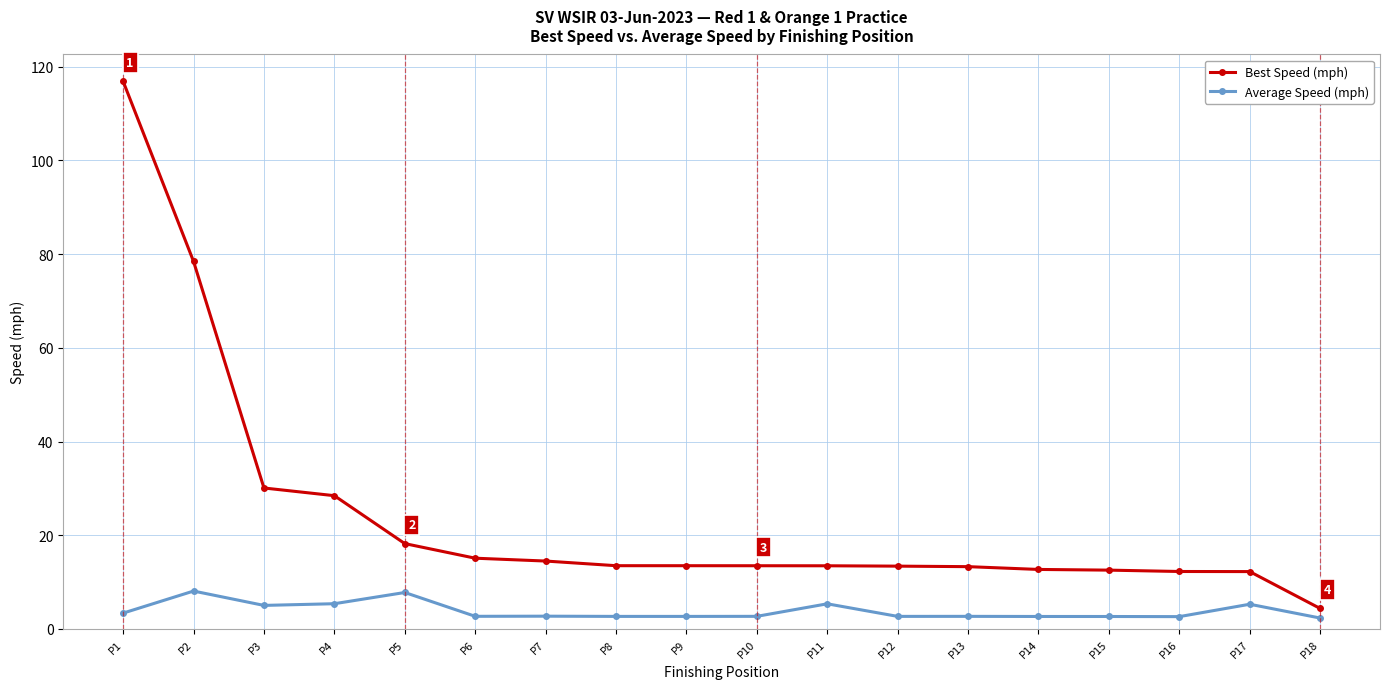

True or false: Best Speed (mph) has a value of 18.2 at P5.

True